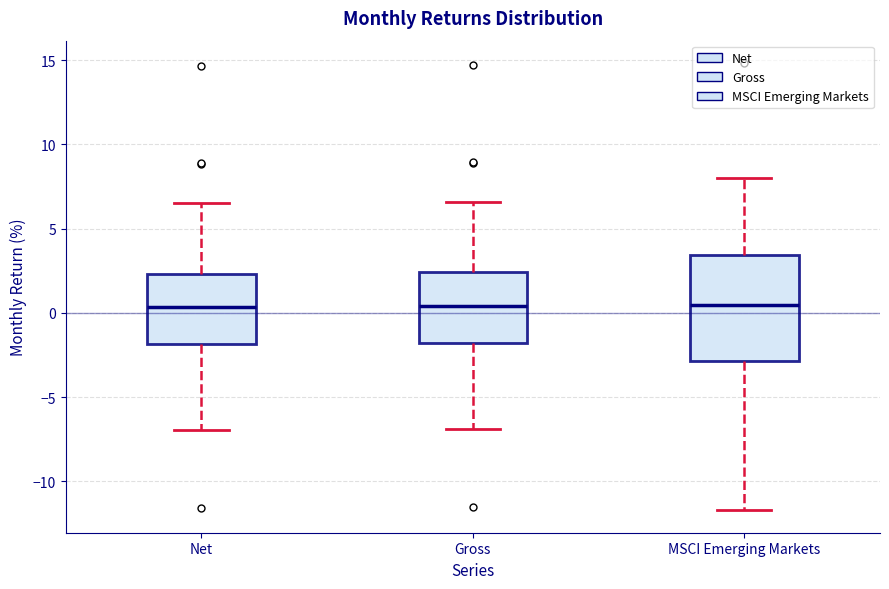

Comparing the boxes themselves (not the whiskers), which one is the tallest?

MSCI Emerging Markets